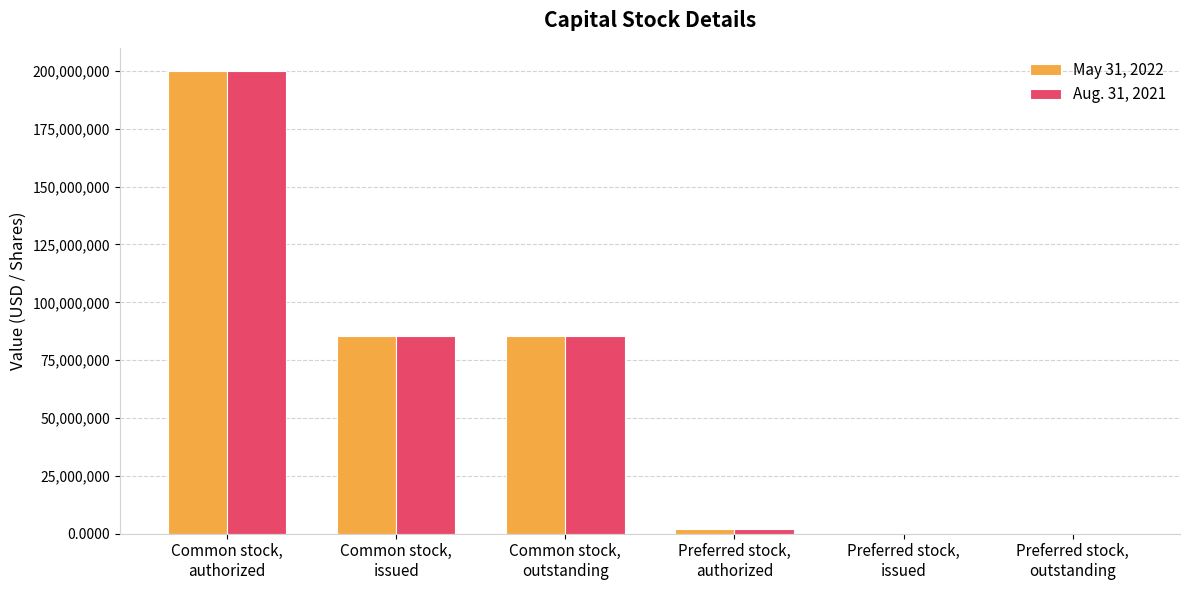

What are all the series names shown in the legend?

May 31, 2022, Aug. 31, 2021